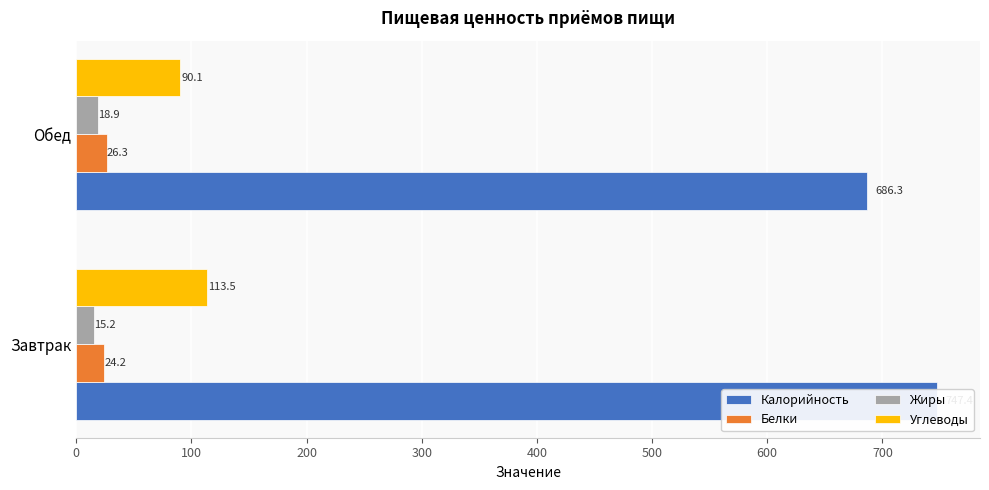

Reading right to left, list all the values displayed in this chart.

Калорийность: 686.3	747.4
Белки: 26.3	24.2
Жиры: 18.9	15.2
Углеводы: 90.1	113.5